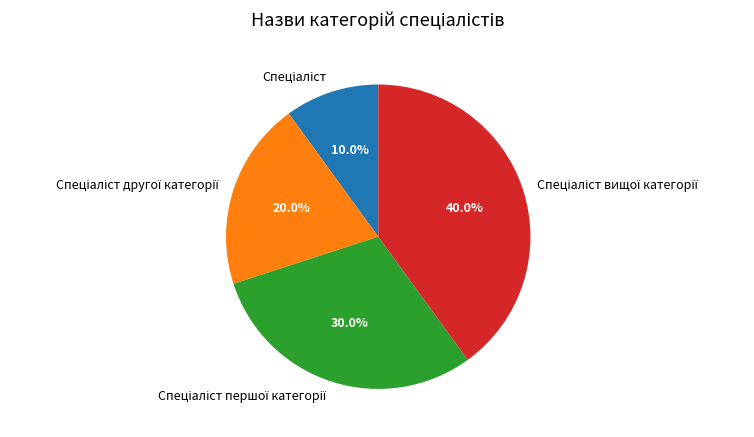

How many slices are in this pie chart?

4